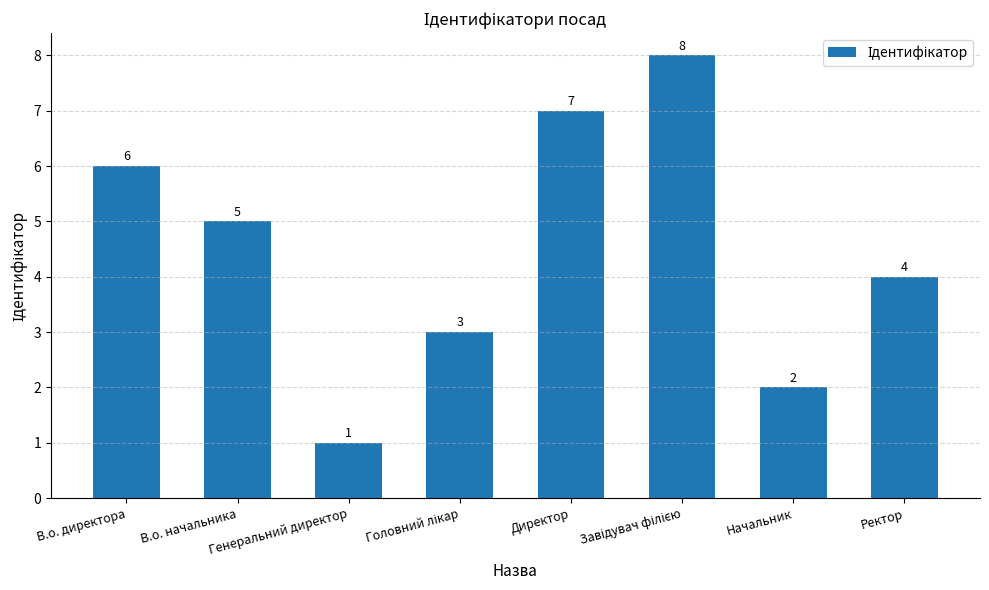

Reading left to right, transcribe all the data shown in this chart.

6	5	1	3	7	8	2	4